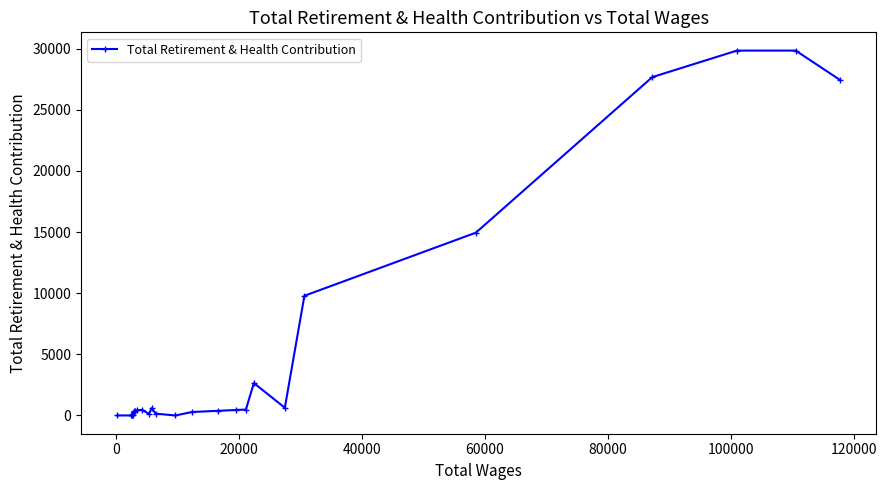

What is the greatest value displayed?

29845